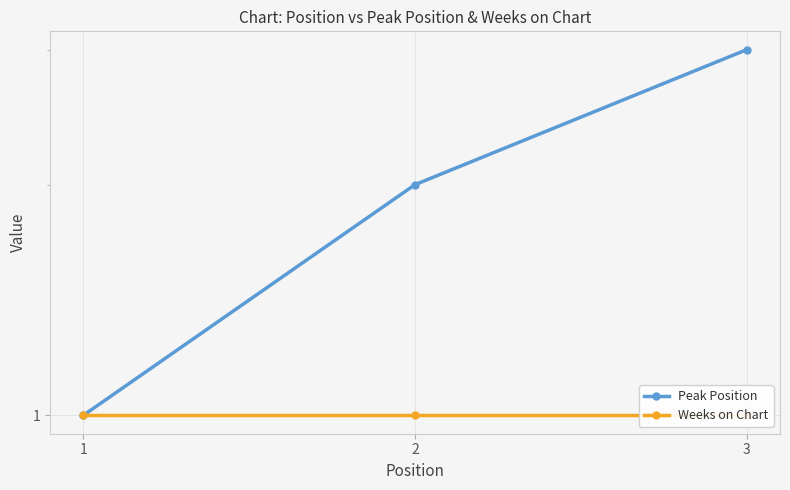

What is the sum of all Weeks on Chart values?

3